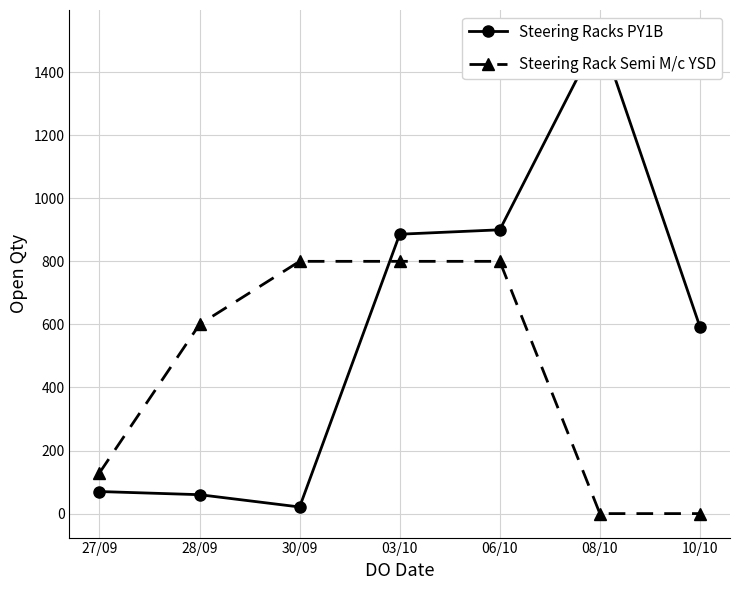

What is the difference between the highest and lowest values at 10/10?

592